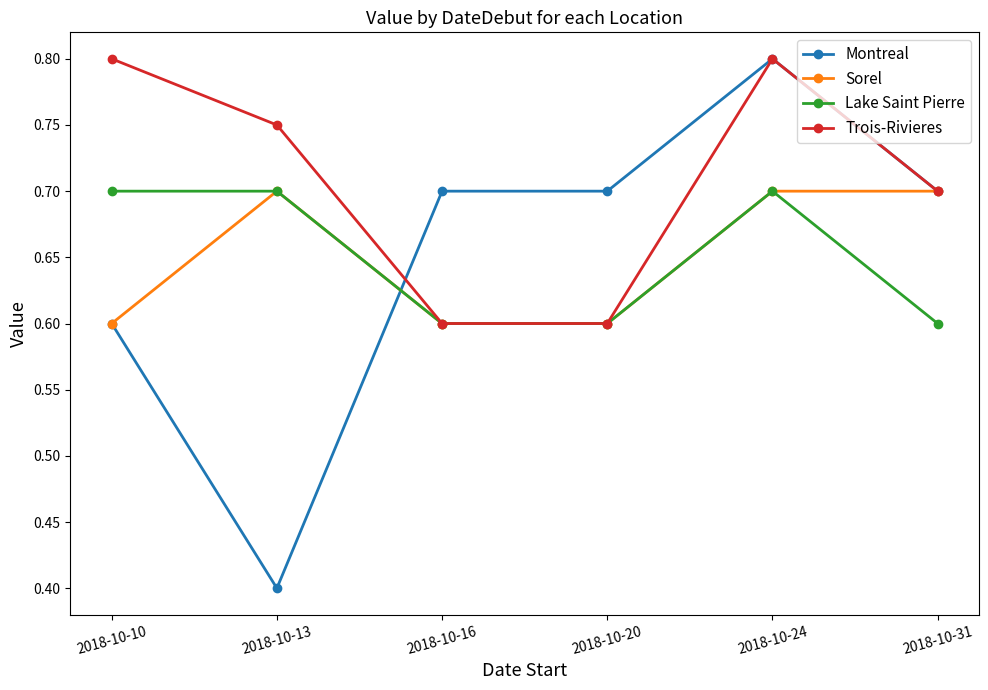

Which series has the largest range (max minus min)?

Montreal